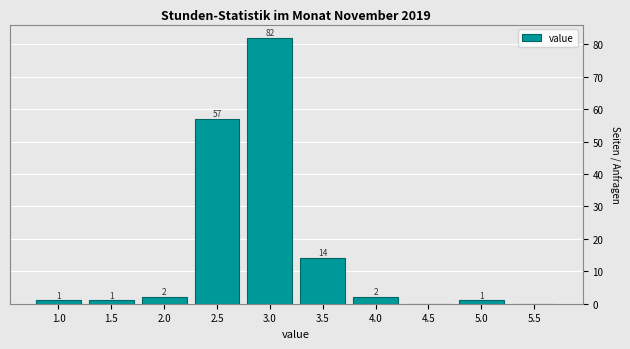

Reading left to right, transcribe all the data shown in this chart.

1.0=1	1.5=1	2.0=2	2.5=57	3.0=82	3.5=14	4.0=2	4.5=0	5.0=1	5.5=0